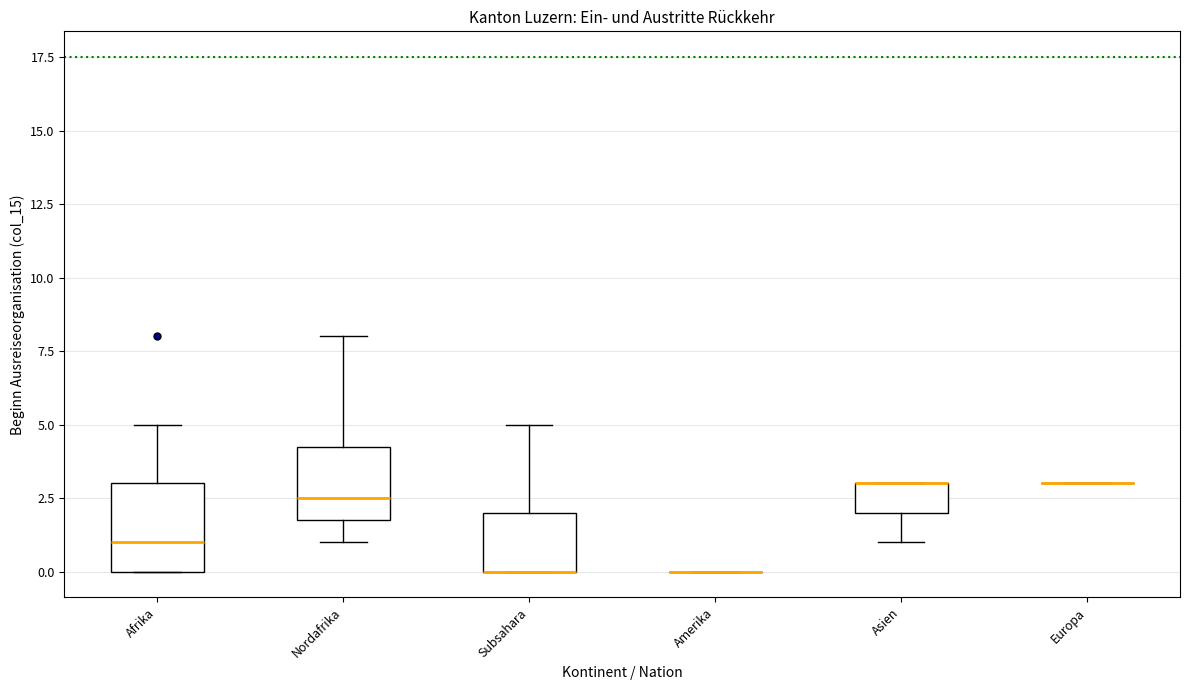

Reading left to right, transcribe this box plot: for each box, give where its median line is, the range the box spans, and where its two whiskers end, as read against the y-axis. The values are not printed on the chart, so give them approximately, as read against the axis.

Afrika: median 1.0, box 0.0 to 3.0, whiskers 0.0 to 5.0
Nordafrika: median 2.5, box 2.0 to 4.5, whiskers 1.0 to 8.0
Subsahara: median 0.0 (drawn on the box's lower edge), box 0.0 to 2.0, whiskers 0.0 to 5.0
Amerika: box collapsed to a line at 0.0, whiskers 0.0 to 0.0
Asien: median 3.0 (drawn on the box's upper edge), box 2.0 to 3.0, whiskers 1.0 to 3.0
Europa: box collapsed to a line at 3.0, whiskers 3.0 to 3.0